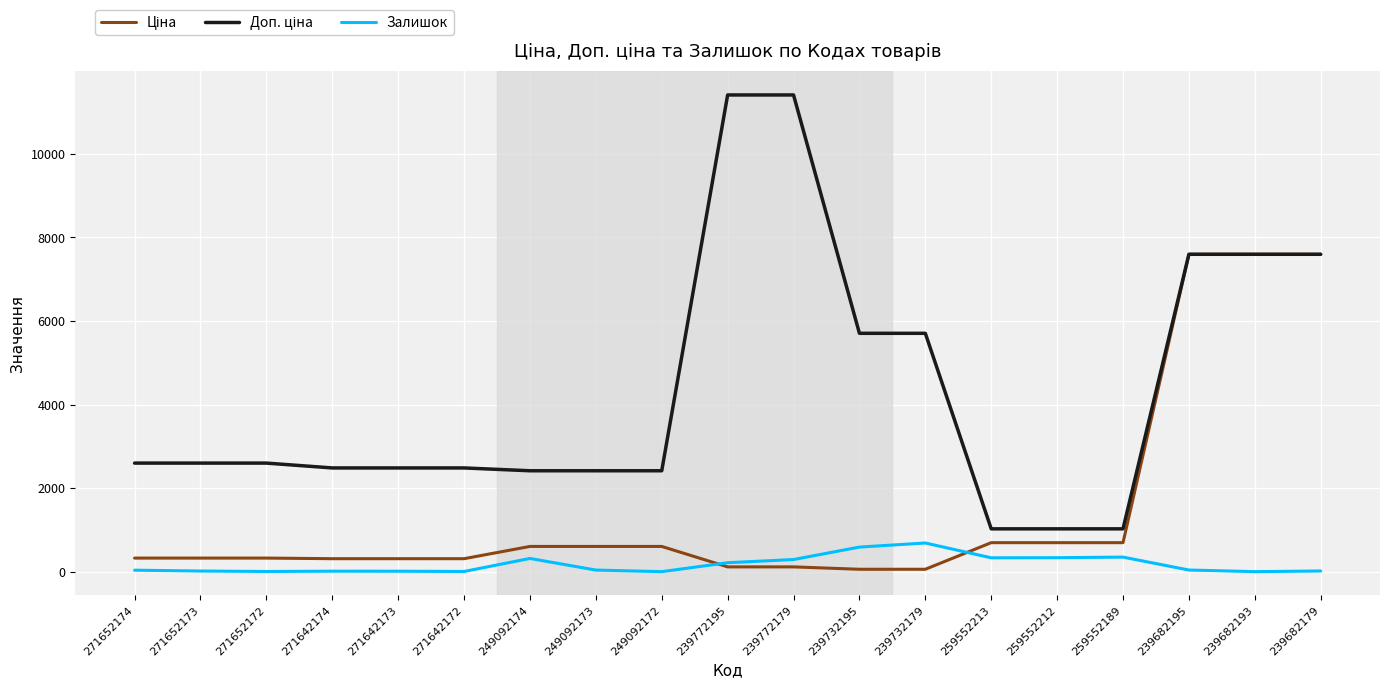

What is the total value across all series at 259552212?

2052.3